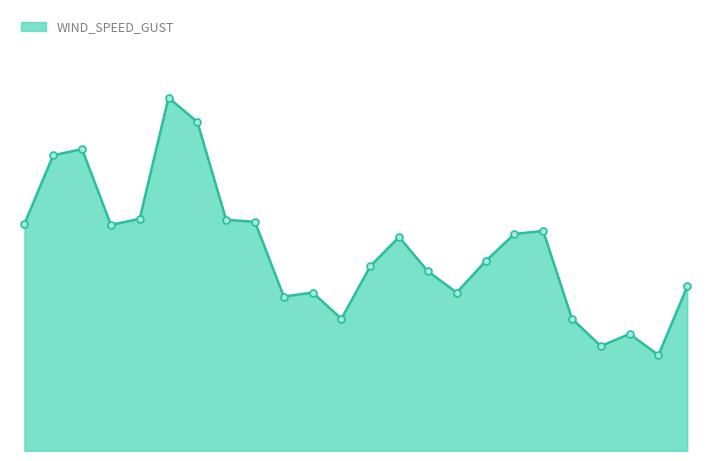

Approximately how many times larger is the value at 17 compared to 1?

0.7